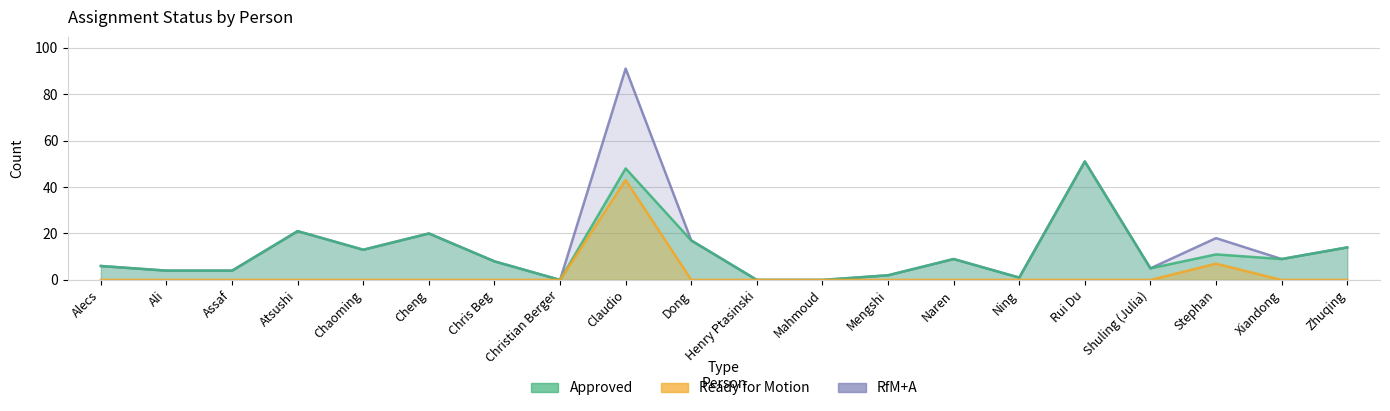

What position from the right is Shuling (Julia)?

4